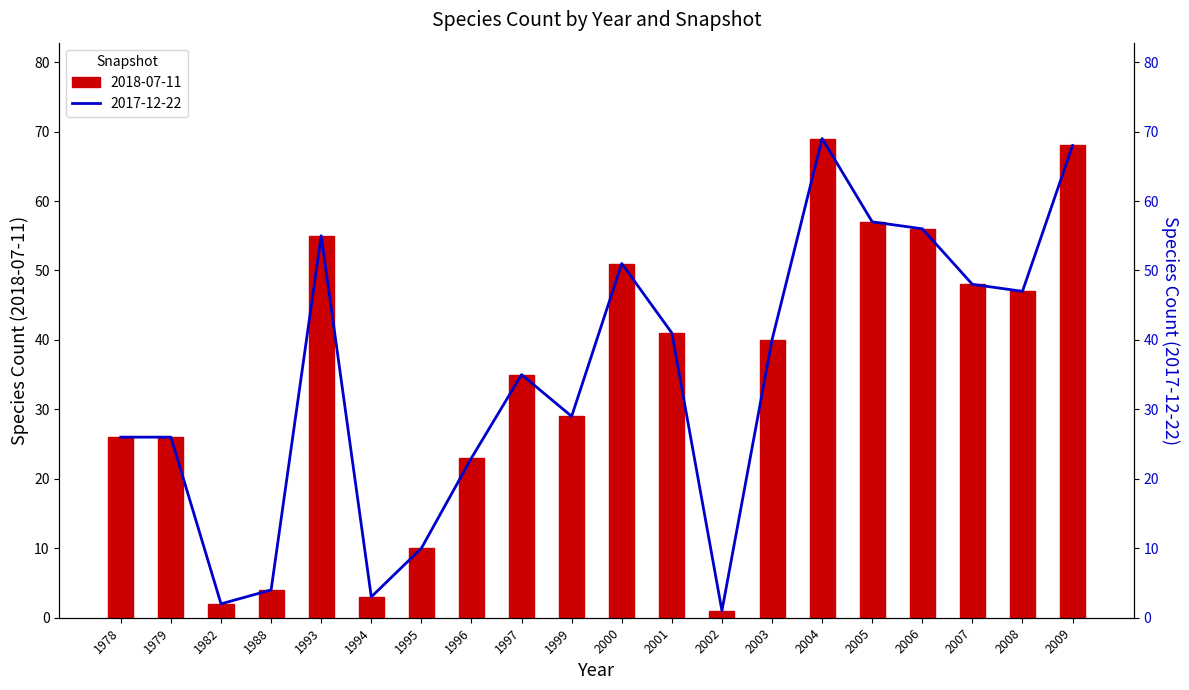

Reading right to left, what are all the values shown in this chart?

2018-07-11: 68	47	48	56	57	69	40	1	41	51	29	35	23	10	3	55	4	2	26	26
2017-12-22: 68	47	48	56	57	69	40	1	41	51	29	35	23	10	3	55	4	2	26	26